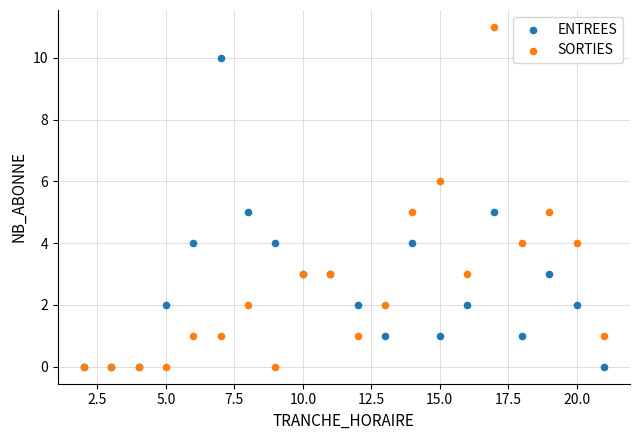

Which series contains the highest Y value?

SORTIES